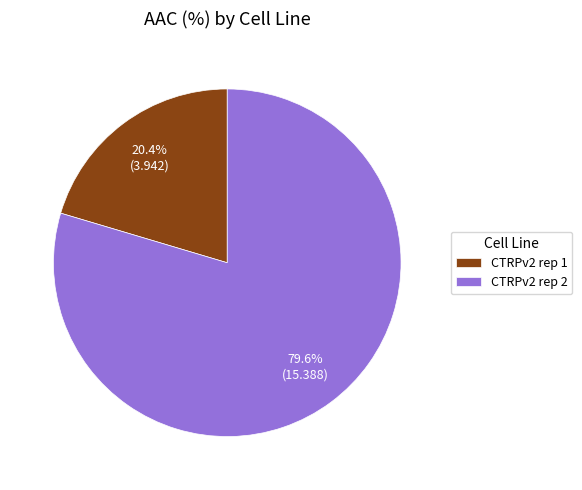

Approximately how many times larger is the value at CTRPv2 rep 2 compared to CTRPv2 rep 1?

3.9